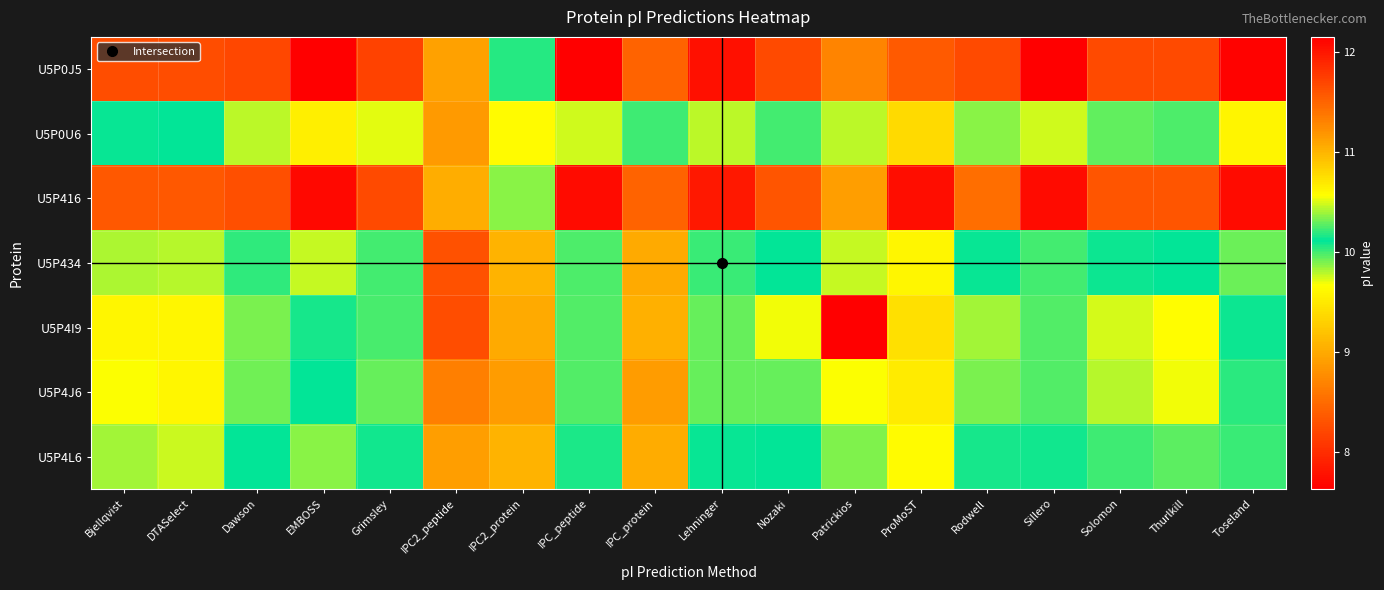

At how many categories does at least one series exceed 8?

18